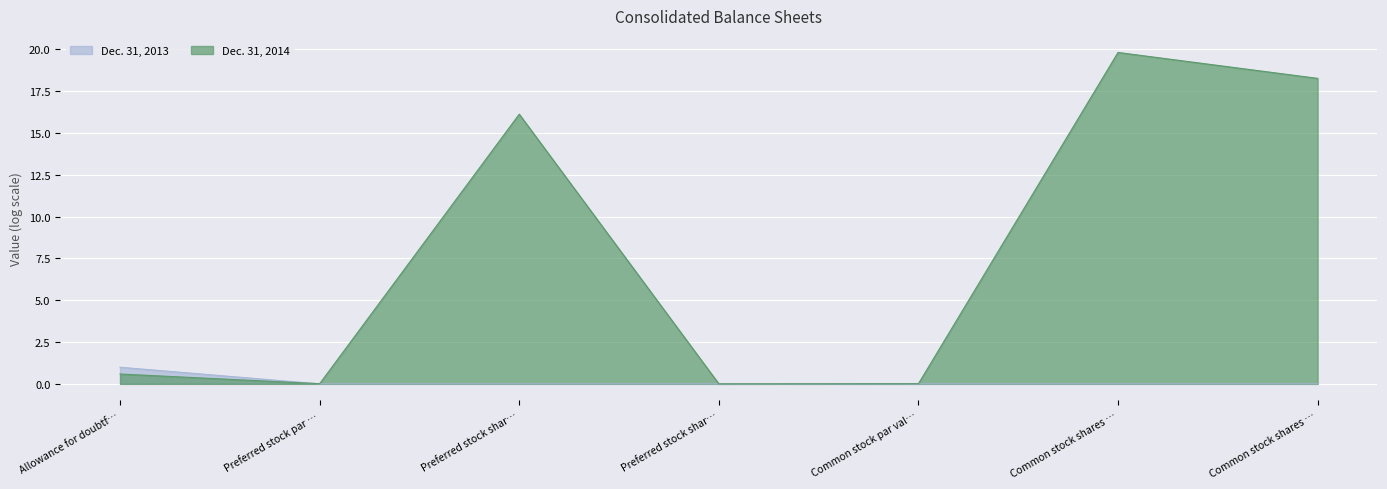

List the labels in order of value, smallest first.

Preferred stock par …, Preferred stock shar…, Preferred stock shar…, Common stock par val…, Common stock shares …, Common stock shares …, Allowance for doubtf…